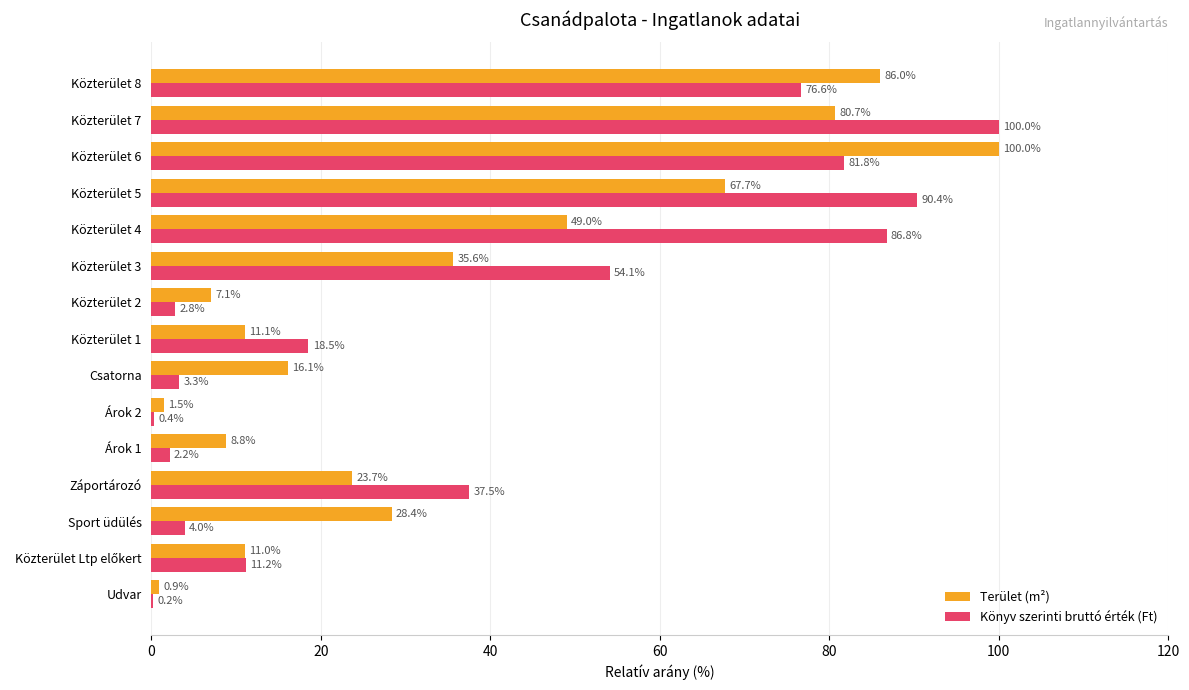

At which category is the sum across all series the highest?

Közterület 6